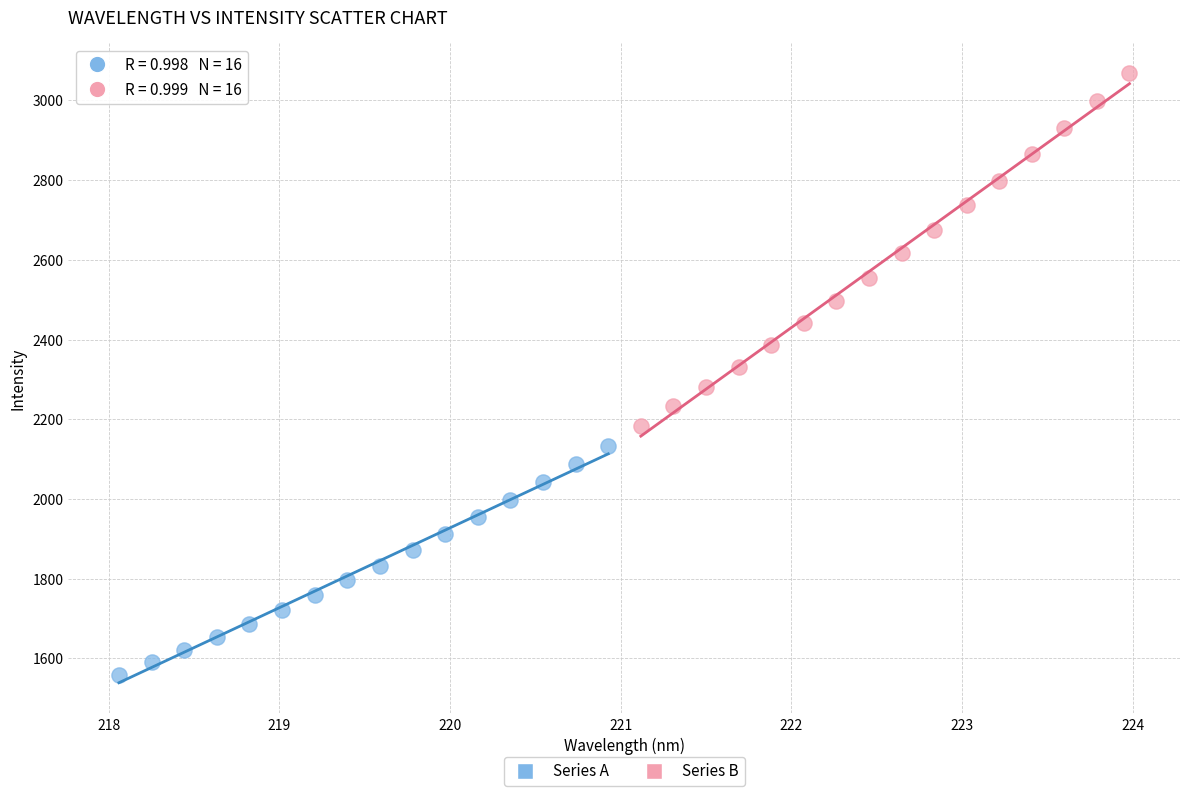

Which series contains the lowest Y value?

Series A